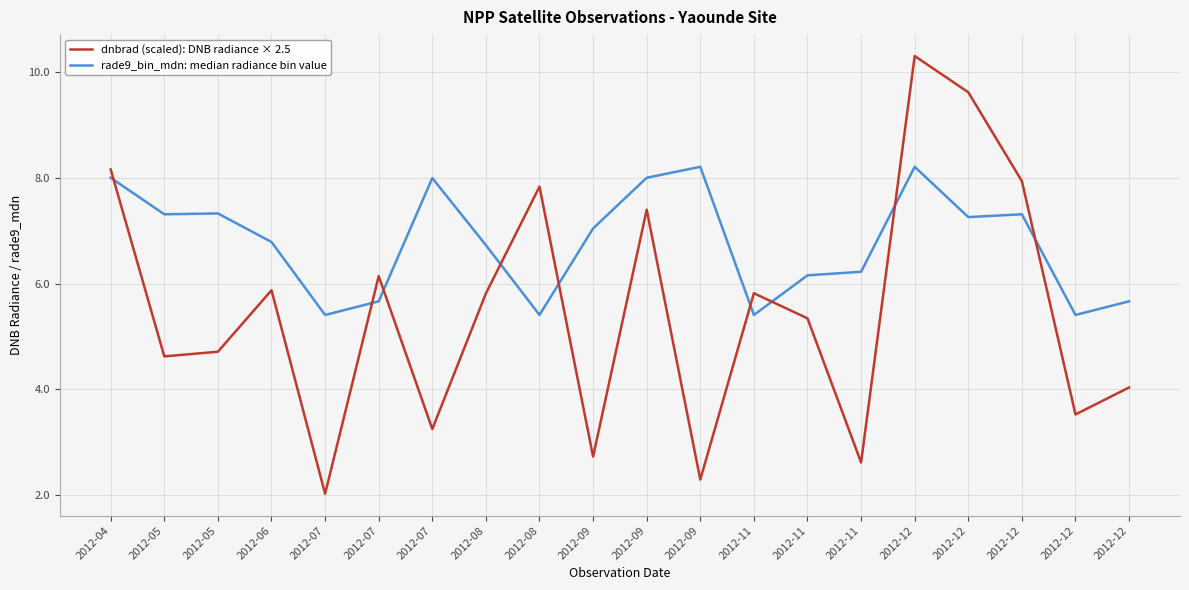

Reading left to right, extract all data points from this chart.

rade9_bin_mdn: median radiance bin value: 2012-04=8.0	2012-05=7.3	2012-05=7.3	2012-06=6.8	2012-07=5.4	2012-07=5.7	2012-07=8.0	2012-08=6.7	2012-08=5.4	2012-09=7.0	2012-09=8.0	2012-09=8.2	2012-11=5.4	2012-11=6.2	2012-11=6.2	2012-12=8.2	2012-12=7.3	2012-12=7.3	2012-12=5.4	2012-12=5.7
dnbrad (scaled): DNB radiance × 2.5: 2012-04=8.2	2012-05=4.6	2012-05=4.7	2012-06=5.9	2012-07=2.0	2012-07=6.1	2012-07=3.3	2012-08=5.8	2012-08=7.8	2012-09=2.7	2012-09=7.4	2012-09=2.3	2012-11=5.8	2012-11=5.3	2012-11=2.6	2012-12=10.3	2012-12=9.6	2012-12=7.9	2012-12=3.5	2012-12=4.0